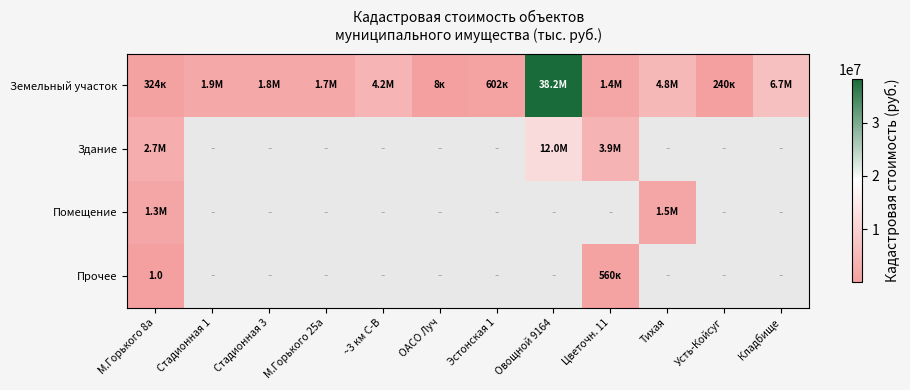

What is the maximum value shown in the chart?

38216288.0